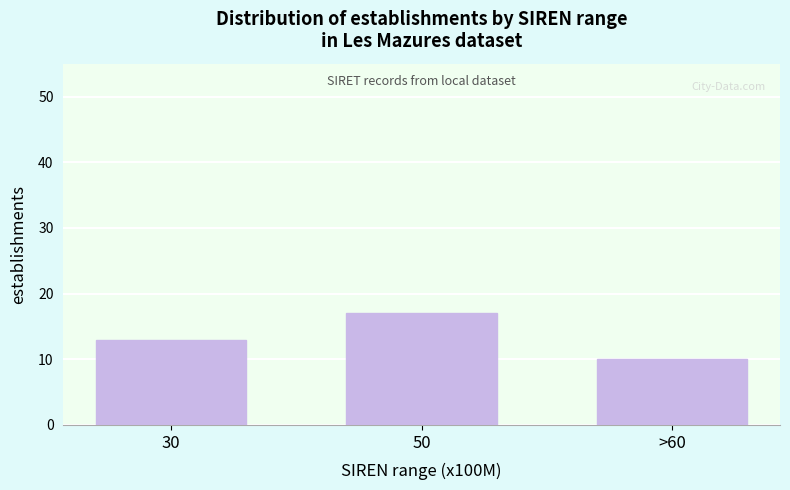

Reading left to right, what are all the values shown in this chart?

13	17	10